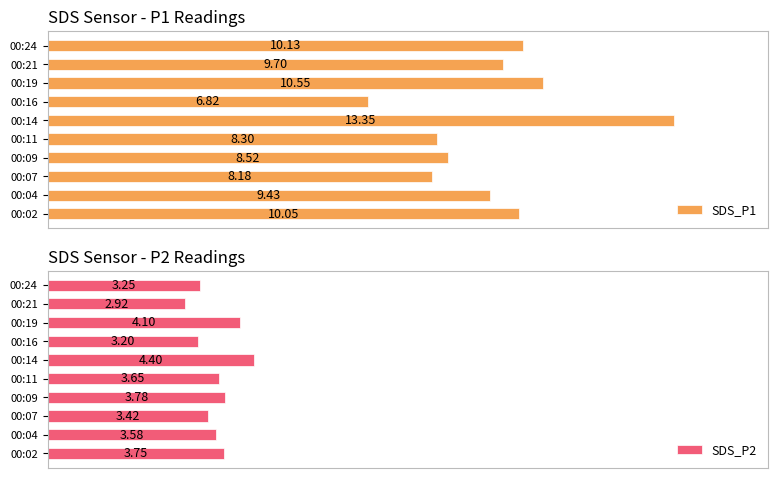

What are all the series names shown in the legend?

SDS_P1, SDS_P2